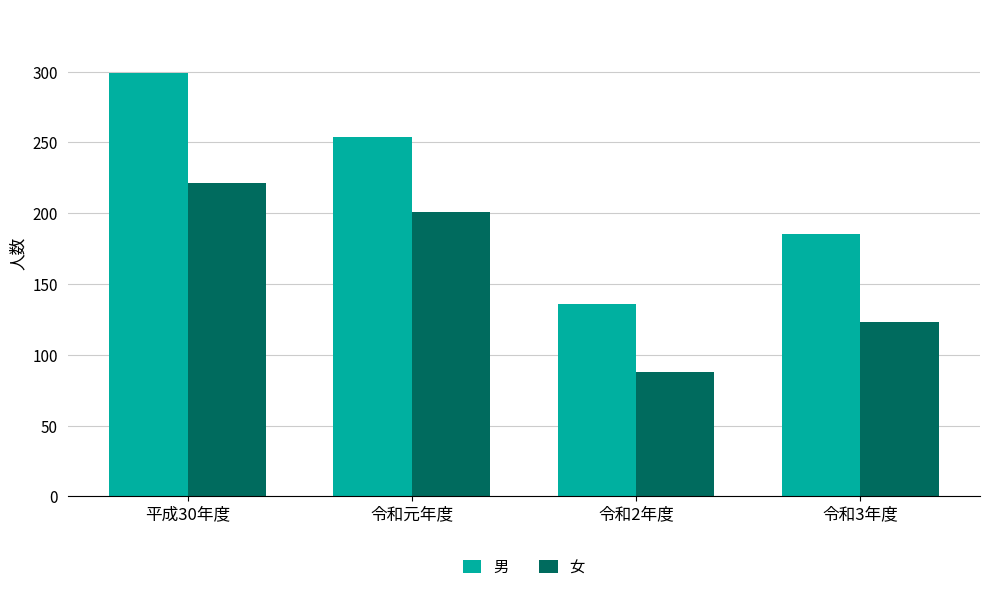

Which series has the largest range (max minus min)?

男